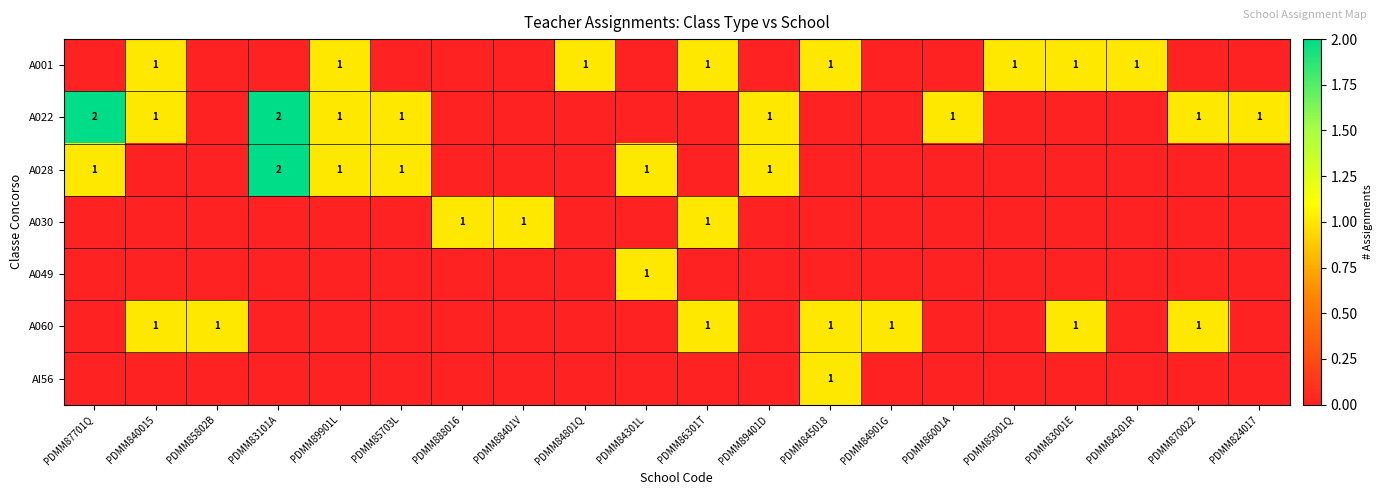

True or false: A001 has a value of 0 at PDMM86301T.

False